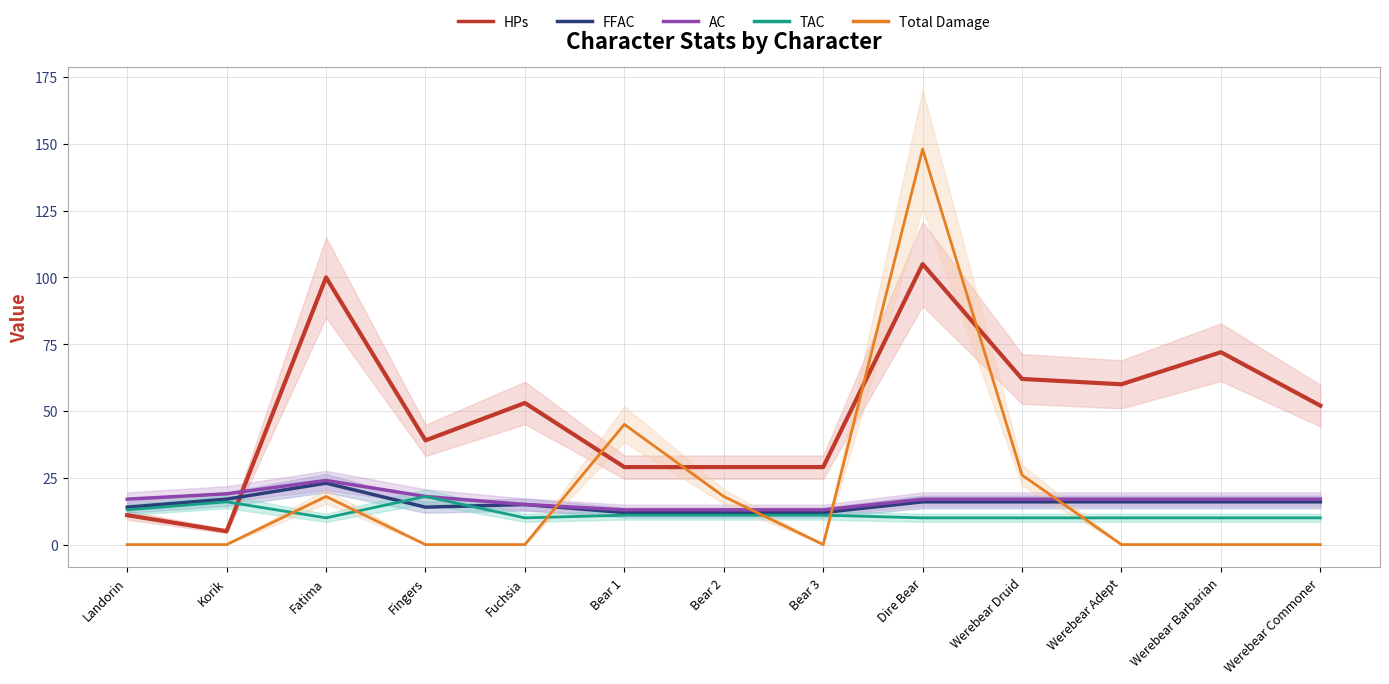

Reading left to right, what are all the values shown in this chart?

HPs: Landorin=11	Korik=5	Fatima=100	Fingers=39	Fuchsia=53	Bear 1=29	Bear 2=29	Bear 3=29	Dire Bear=105	Werebear Druid=62	Werebear Adept=60	Werebear Barbarian=72	Werebear Commoner=52
FFAC: Landorin=14	Korik=17	Fatima=23	Fingers=14	Fuchsia=15	Bear 1=12	Bear 2=12	Bear 3=12	Dire Bear=16	Werebear Druid=16	Werebear Adept=16	Werebear Barbarian=16	Werebear Commoner=16
AC: Landorin=17	Korik=19	Fatima=24	Fingers=18	Fuchsia=15	Bear 1=13	Bear 2=13	Bear 3=13	Dire Bear=17	Werebear Druid=17	Werebear Adept=17	Werebear Barbarian=17	Werebear Commoner=17
TAC: Landorin=13	Korik=16	Fatima=10	Fingers=18	Fuchsia=10	Bear 1=11	Bear 2=11	Bear 3=11	Dire Bear=10	Werebear Druid=10	Werebear Adept=10	Werebear Barbarian=10	Werebear Commoner=10
Total Damage: Landorin=0	Korik=0	Fatima=18	Fingers=0	Fuchsia=0	Bear 1=45	Bear 2=18	Bear 3=0	Dire Bear=148	Werebear Druid=26	Werebear Adept=0	Werebear Barbarian=0	Werebear Commoner=0